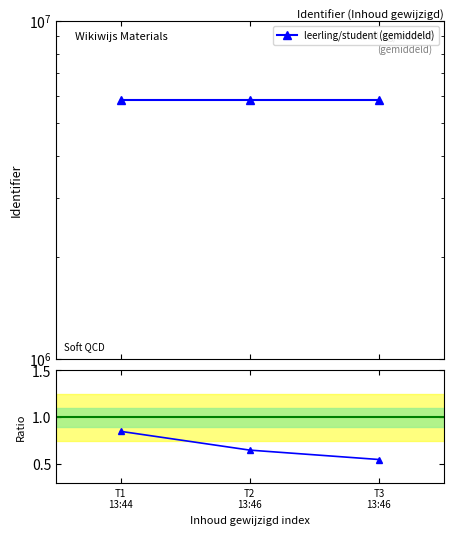

What is the difference between the maximum and minimum values in the Ratio series?

0.3